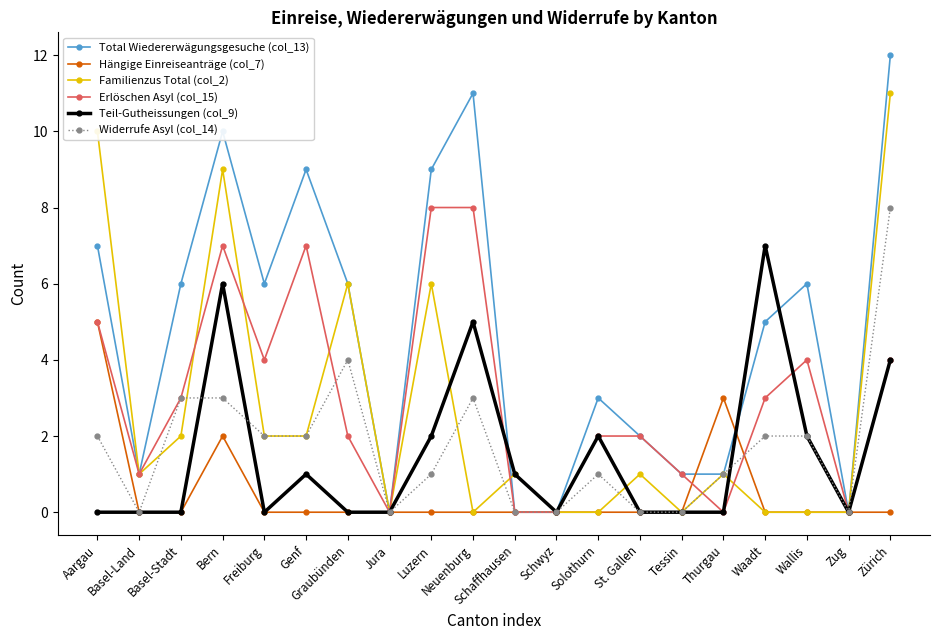

Reading left to right, what are all the values shown in this chart?

Total Wiedererwägungsgesuche (col_13): Aargau=7	Basel-Land=1	Basel-Stadt=6	Bern=10	Freiburg=6	Genf=9	Graubünden=6	Jura=0	Luzern=9	Neuenburg=11	Schaffhausen=0	Schwyz=0	Solothurn=3	St. Gallen=2	Tessin=1	Thurgau=1	Waadt=5	Wallis=6	Zug=0	Zürich=12
Hängige Einreiseanträge (col_7): Aargau=5	Basel-Land=0	Basel-Stadt=0	Bern=2	Freiburg=0	Genf=0	Graubünden=0	Jura=0	Luzern=0	Neuenburg=0	Schaffhausen=0	Schwyz=0	Solothurn=0	St. Gallen=0	Tessin=0	Thurgau=3	Waadt=0	Wallis=0	Zug=0	Zürich=0
Familienzus Total (col_2): Aargau=10	Basel-Land=1	Basel-Stadt=2	Bern=9	Freiburg=2	Genf=2	Graubünden=6	Jura=0	Luzern=6	Neuenburg=0	Schaffhausen=1	Schwyz=0	Solothurn=0	St. Gallen=1	Tessin=0	Thurgau=1	Waadt=0	Wallis=0	Zug=0	Zürich=11
Erlöschen Asyl (col_15): Aargau=5	Basel-Land=1	Basel-Stadt=3	Bern=7	Freiburg=4	Genf=7	Graubünden=2	Jura=0	Luzern=8	Neuenburg=8	Schaffhausen=0	Schwyz=0	Solothurn=2	St. Gallen=2	Tessin=1	Thurgau=0	Waadt=3	Wallis=4	Zug=0	Zürich=4
Teil-Gutheissungen (col_9): Aargau=0	Basel-Land=0	Basel-Stadt=0	Bern=6	Freiburg=0	Genf=1	Graubünden=0	Jura=0	Luzern=2	Neuenburg=5	Schaffhausen=1	Schwyz=0	Solothurn=2	St. Gallen=0	Tessin=0	Thurgau=0	Waadt=7	Wallis=2	Zug=0	Zürich=4
Widerrufe Asyl (col_14): Aargau=2	Basel-Land=0	Basel-Stadt=3	Bern=3	Freiburg=2	Genf=2	Graubünden=4	Jura=0	Luzern=1	Neuenburg=3	Schaffhausen=0	Schwyz=0	Solothurn=1	St. Gallen=0	Tessin=0	Thurgau=1	Waadt=2	Wallis=2	Zug=0	Zürich=8